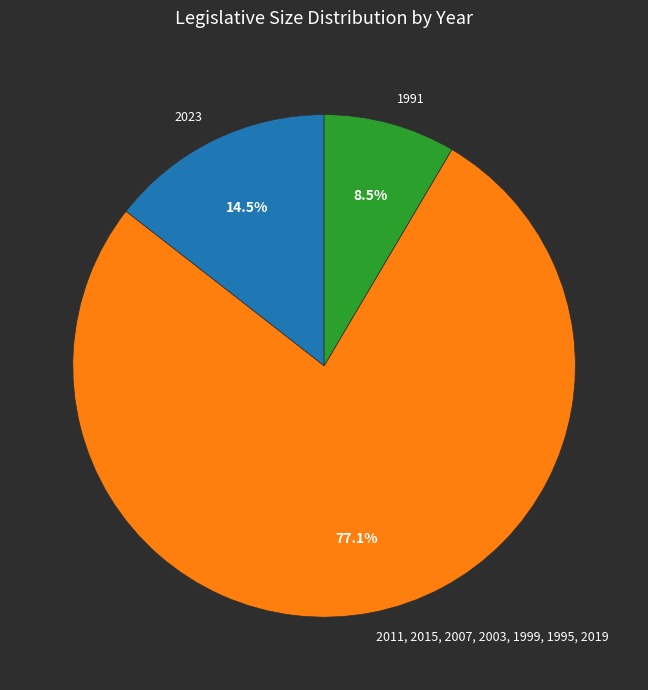

Which category has the smallest portion of the pie?

1991